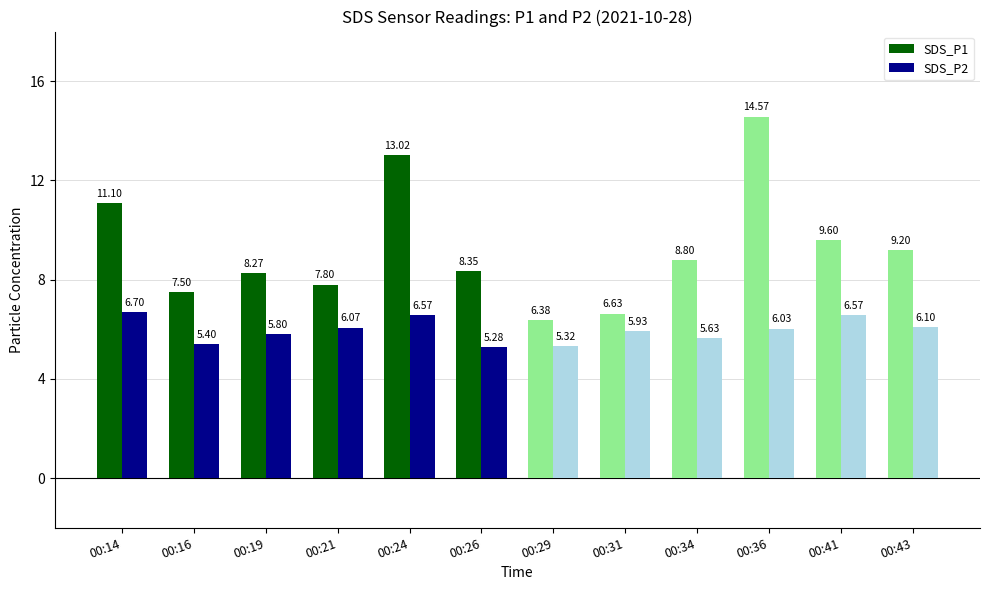

Which has a higher value, 00:14 or 00:16?

00:14